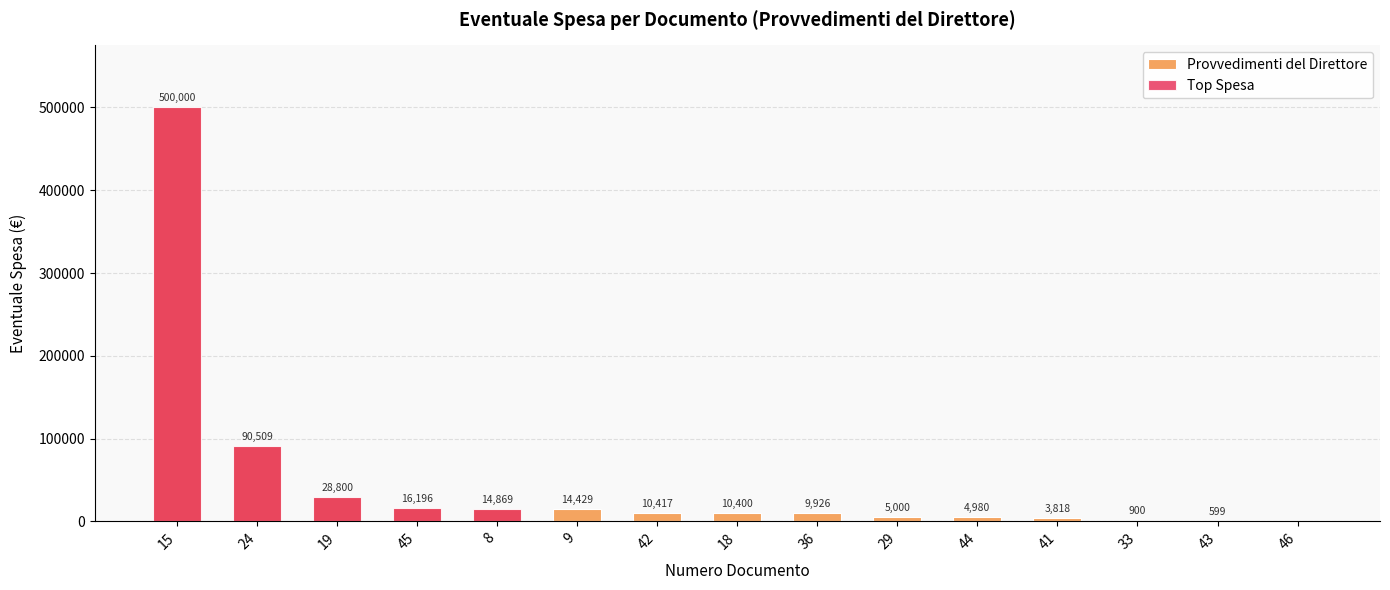

True or false: Provvedimenti del Direttore has a value of 9926 at 36.

True